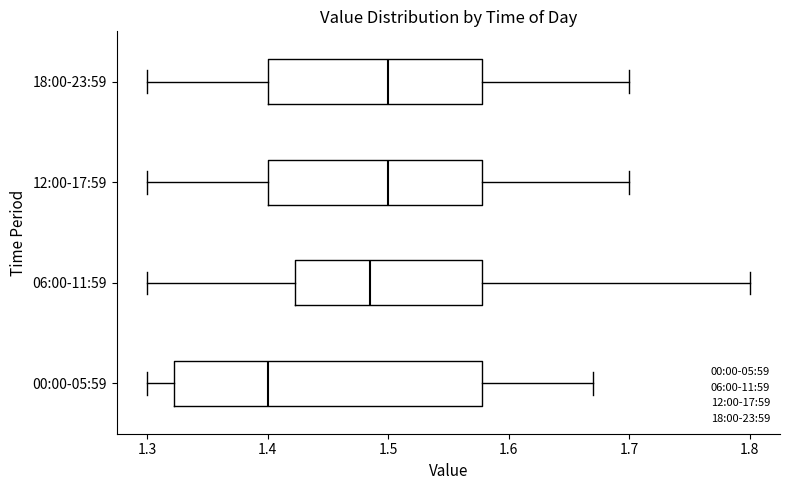

Comparing the boxes themselves (not the whiskers), which one is the widest?

00:00-05:59